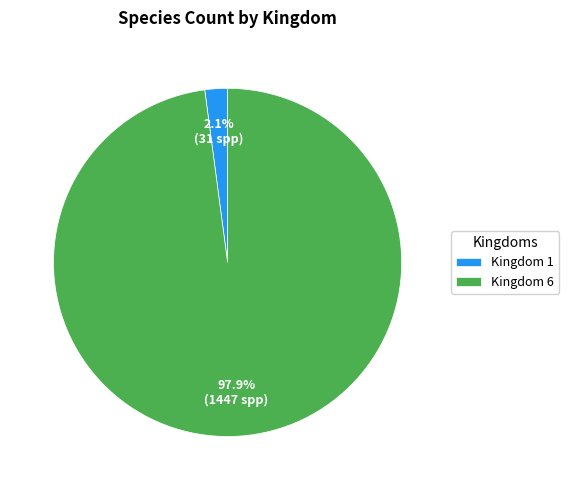

How many segments does this pie chart have?

2